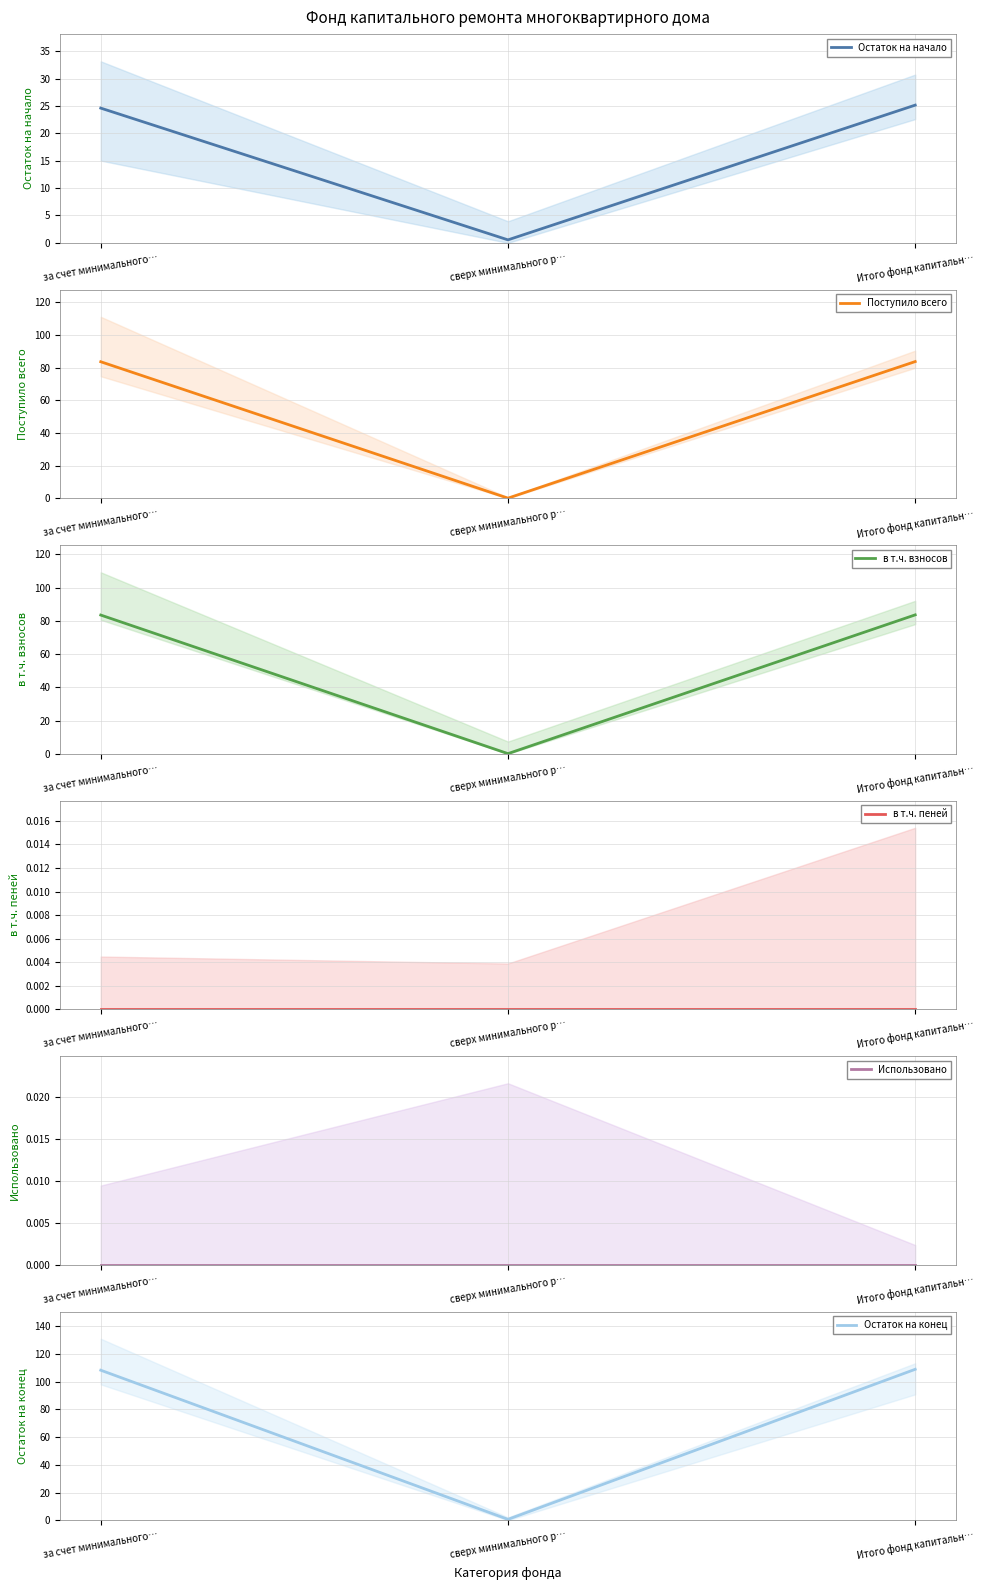

What is the label of the 1st point from the right?

Итого фонд капитальн…